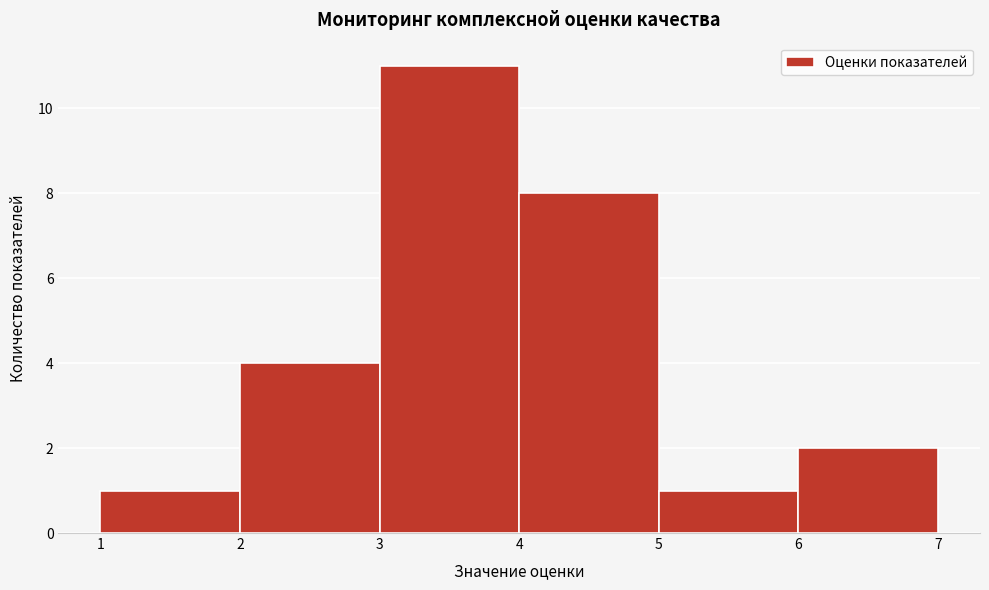

Reading left to right, list every bar in this chart as the range it spans on the x-axis followed by its height. The values are not printed on the chart, so give them approximately, as read against the axis.

1 to 2: 1
2 to 3: 4
3 to 4: 11
4 to 5: 8
5 to 6: 1
6 to 7: 2